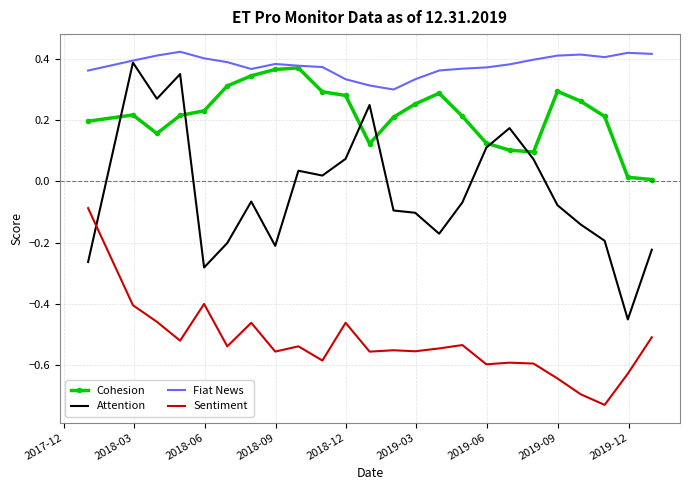

At how many categories does at least one series exceed 0?

24